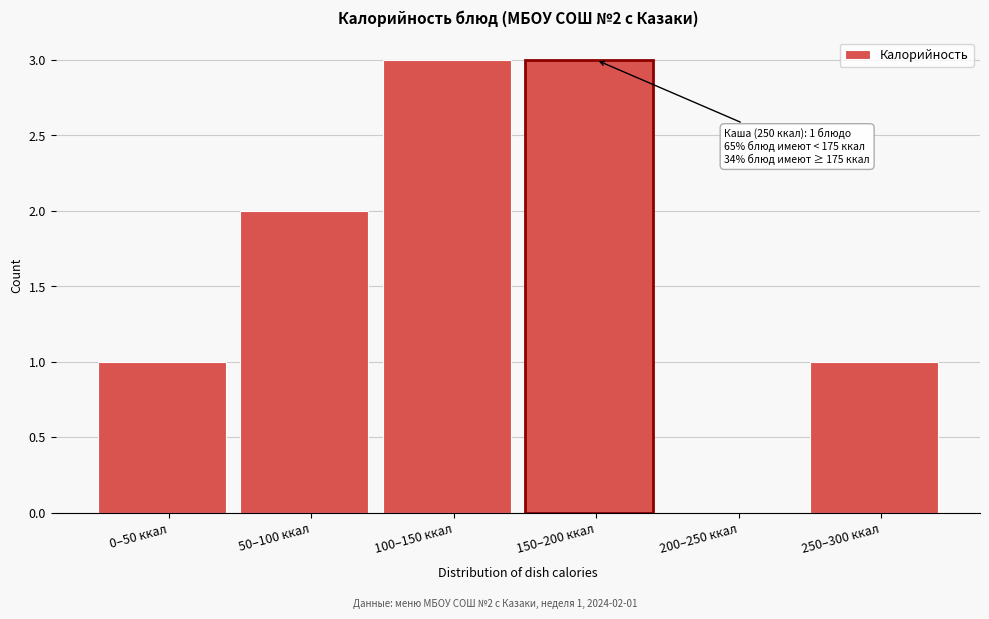

Reading left to right, list all the values displayed in this chart.

0–50 ккал=1	50–100 ккал=2	100–150 ккал=3	150–200 ккал=3	200–250 ккал=0	250–300 ккал=1